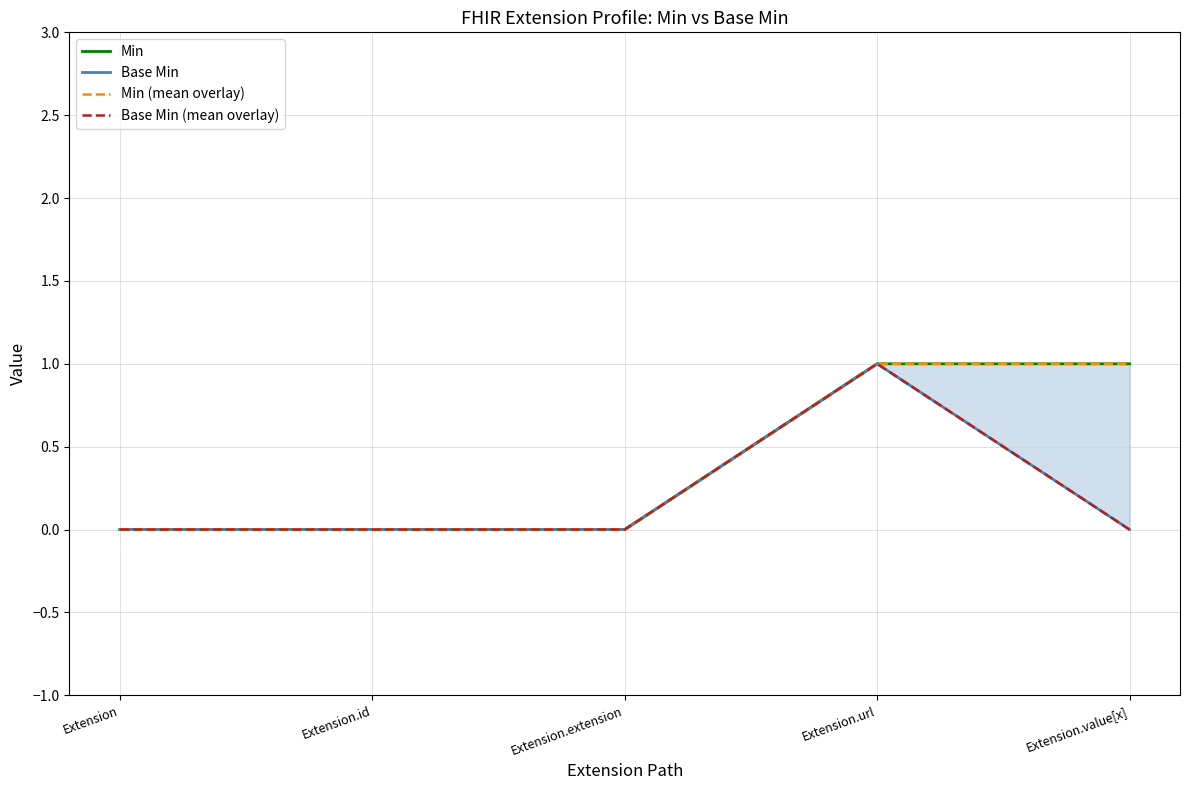

What is the total value across all series at Extension.url?

4